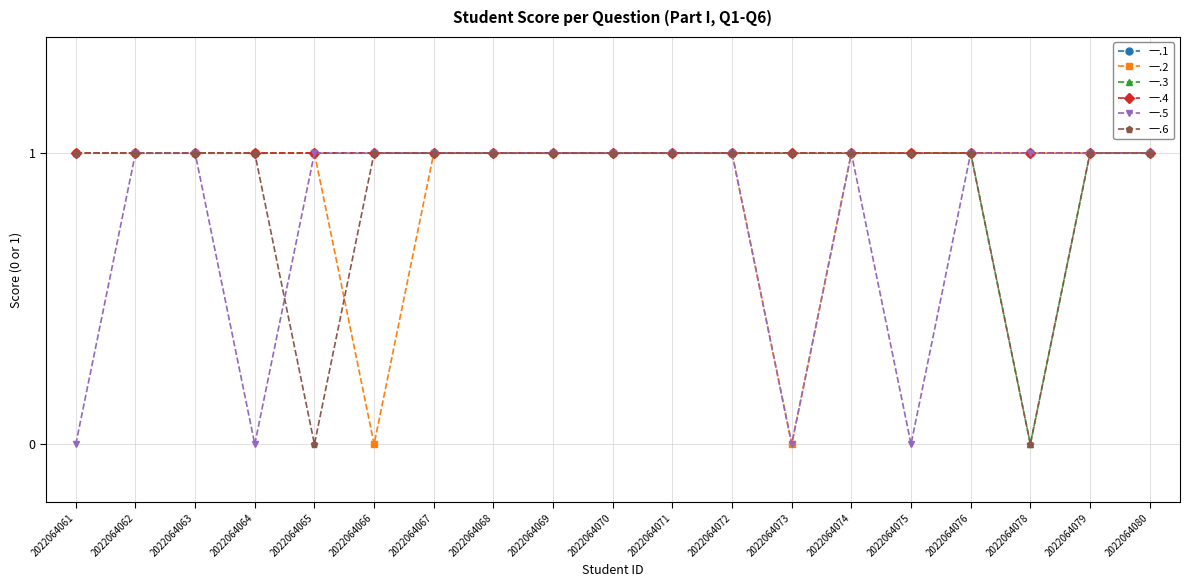

Does the chart display data point markers on the line(s)?

Yes